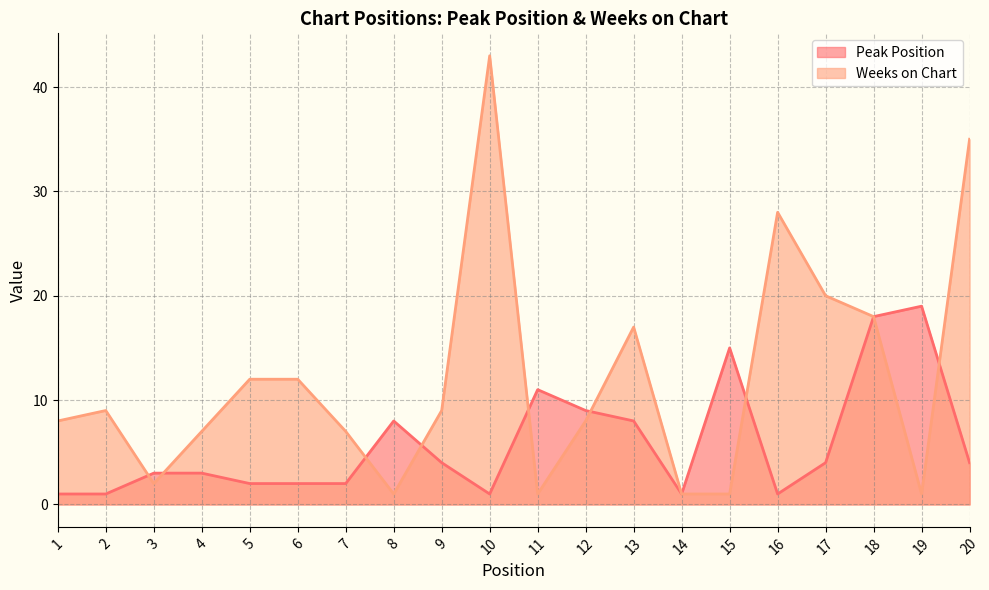

Where do Weeks on Chart and Peak Position first cross each other?

2 and 3